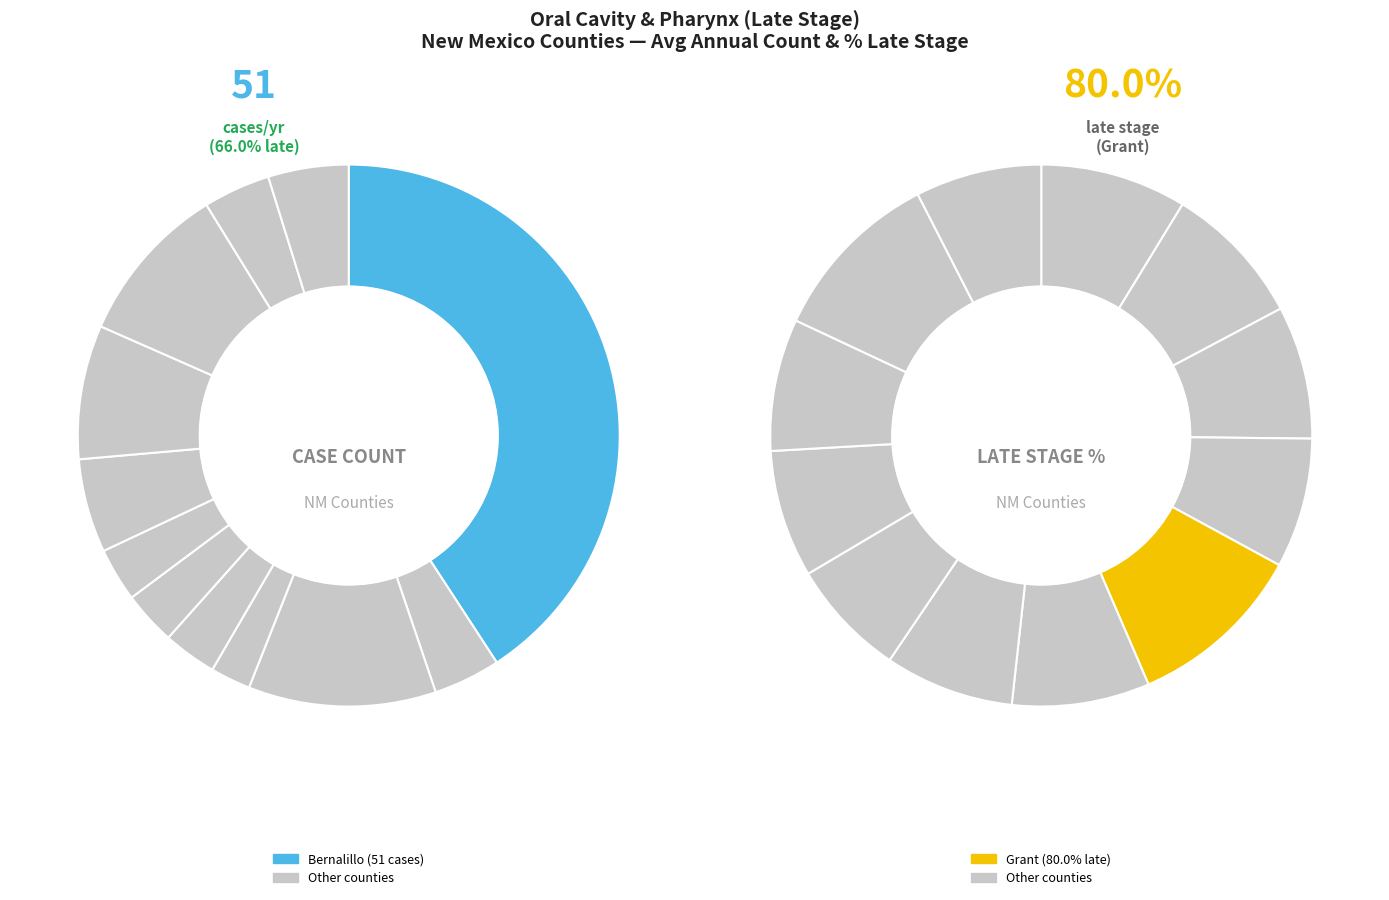

True or false: Santa Fe accounts for 1% of the total.

False